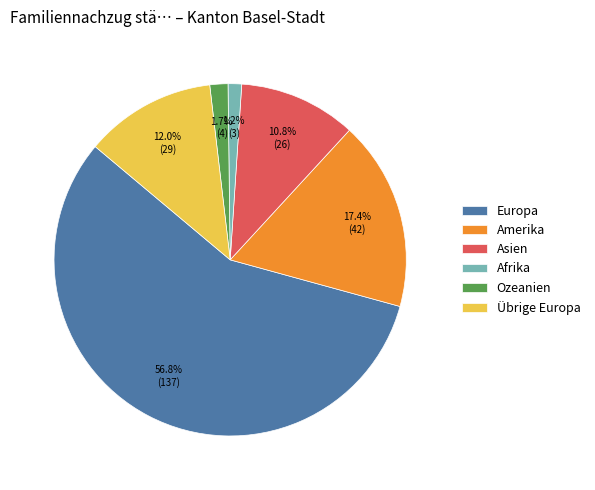

To the nearest percent, what portion does Ozeanien represent?

2%